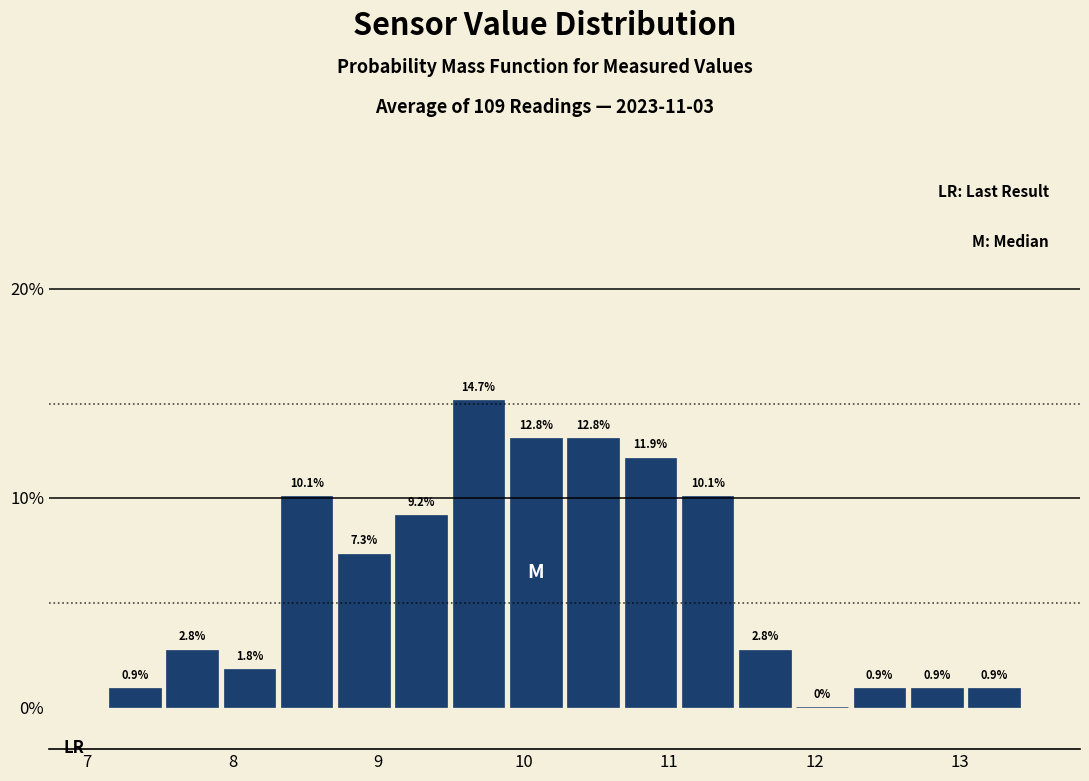

Read against the x-axis, roughly where is the centre of the tallest bar?

9.7